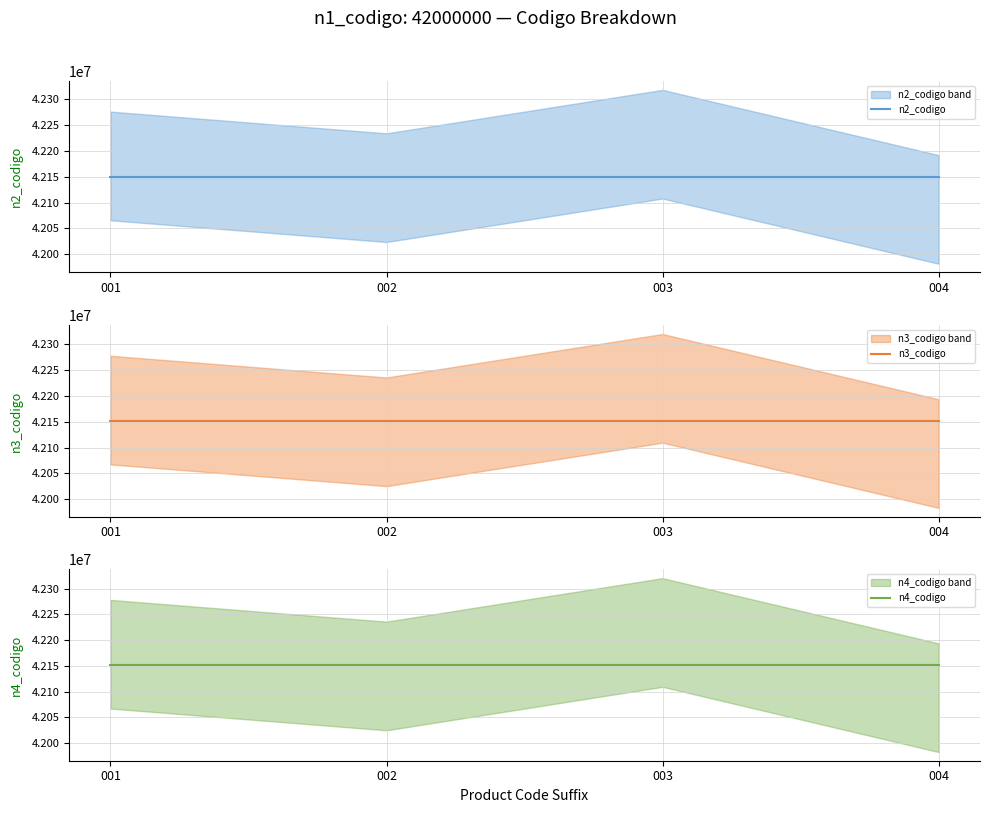

Is the value of n3_codigo at 001 greater than the value of n2_codigo at 004?

Yes